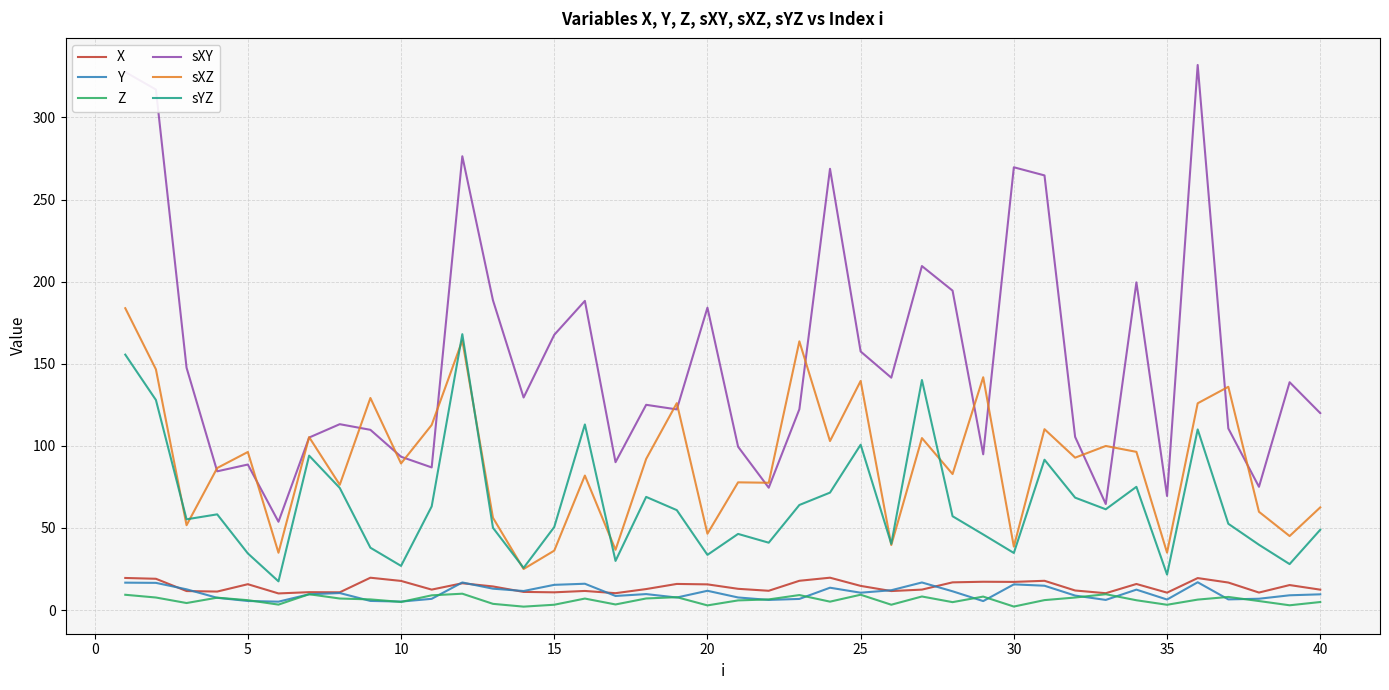

True or false: sXY and sXZ cross at least once.

True